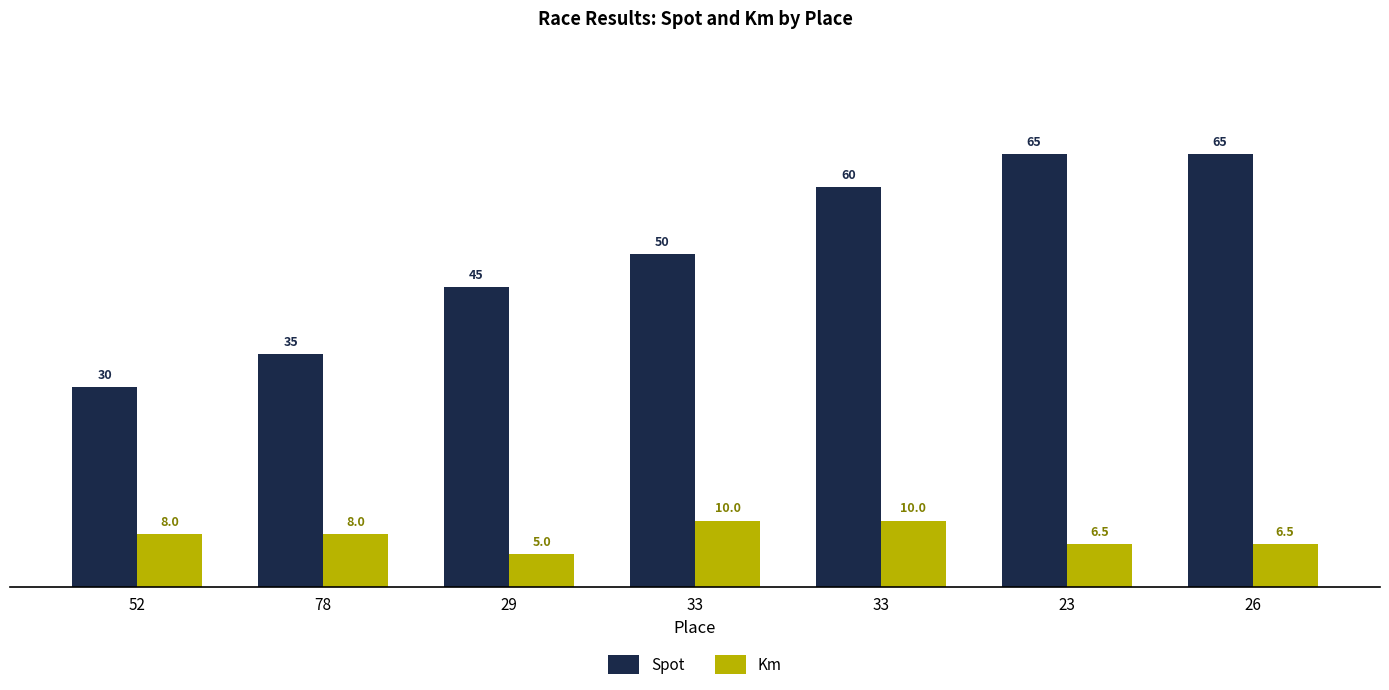

How many values in the Spot series are below 50?

3